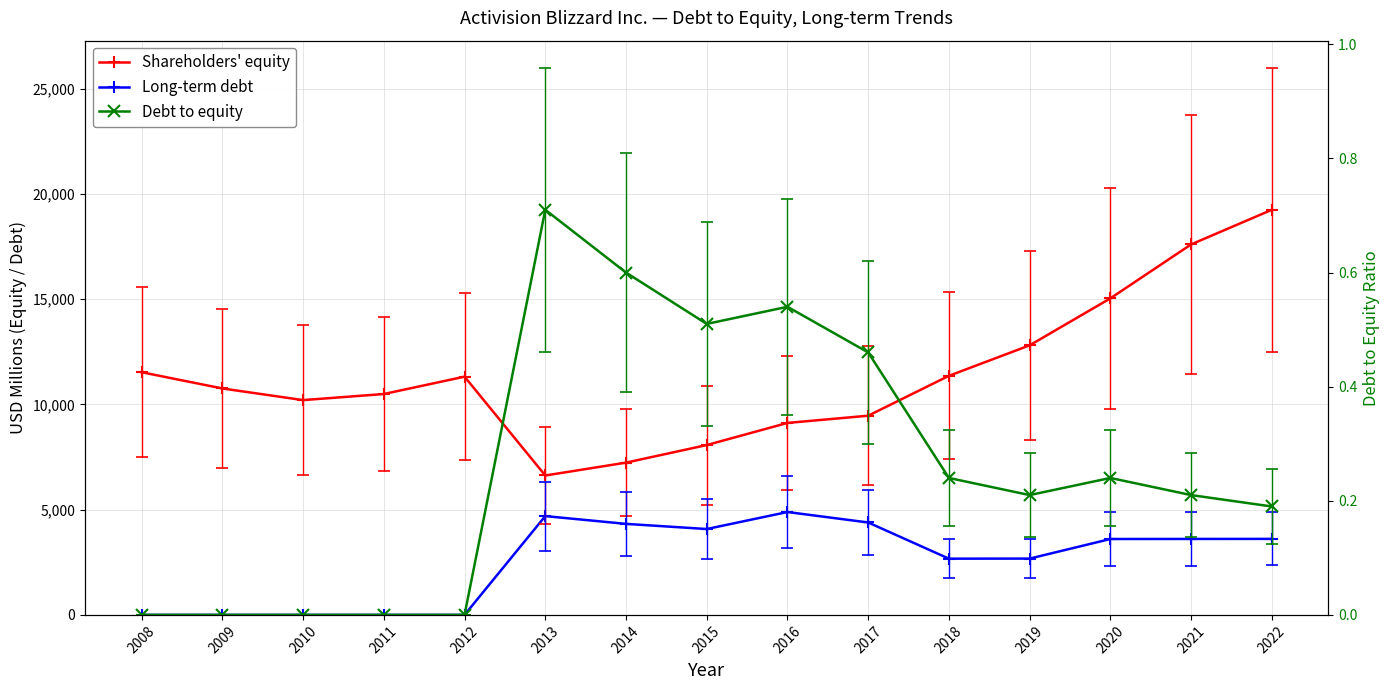

List the series in order of their overall mean, lowest first.

Debt to equity, Long-term debt, Shareholders' equity